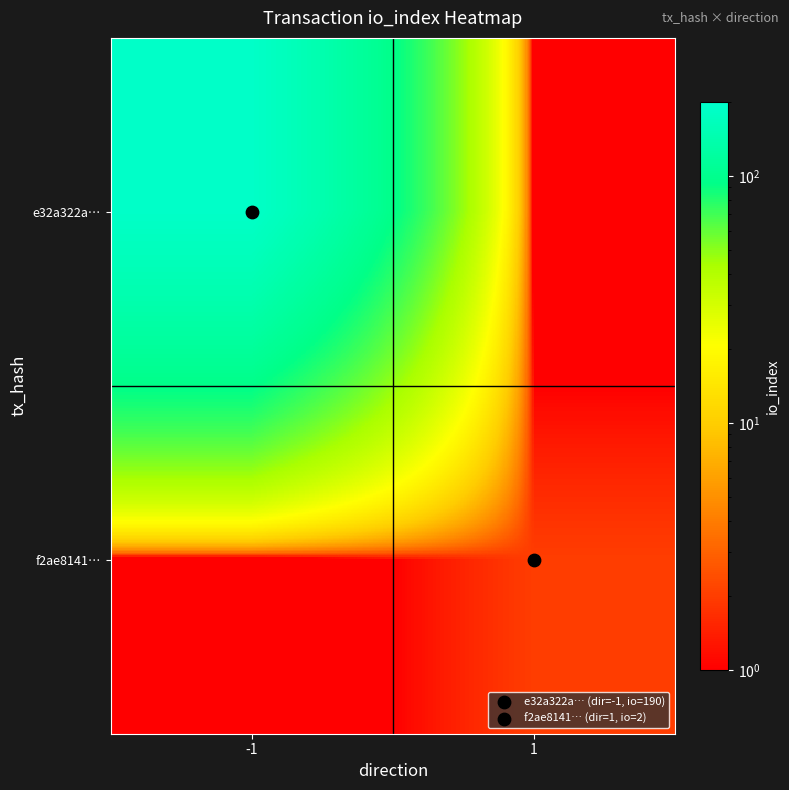

Which series changed the most between -1 and 1?

e32a322a…